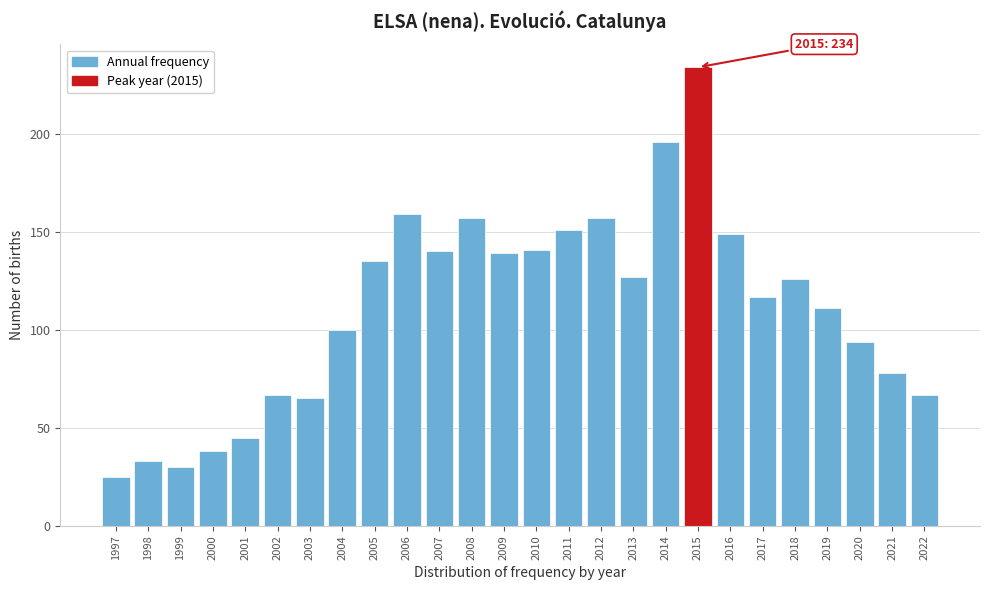

Reading right to left, list all the values displayed in this chart.

67	78	94	111	126	117	149	234	196	127	157	151	141	139	157	140	159	135	100	65	67	45	38	30	33	25